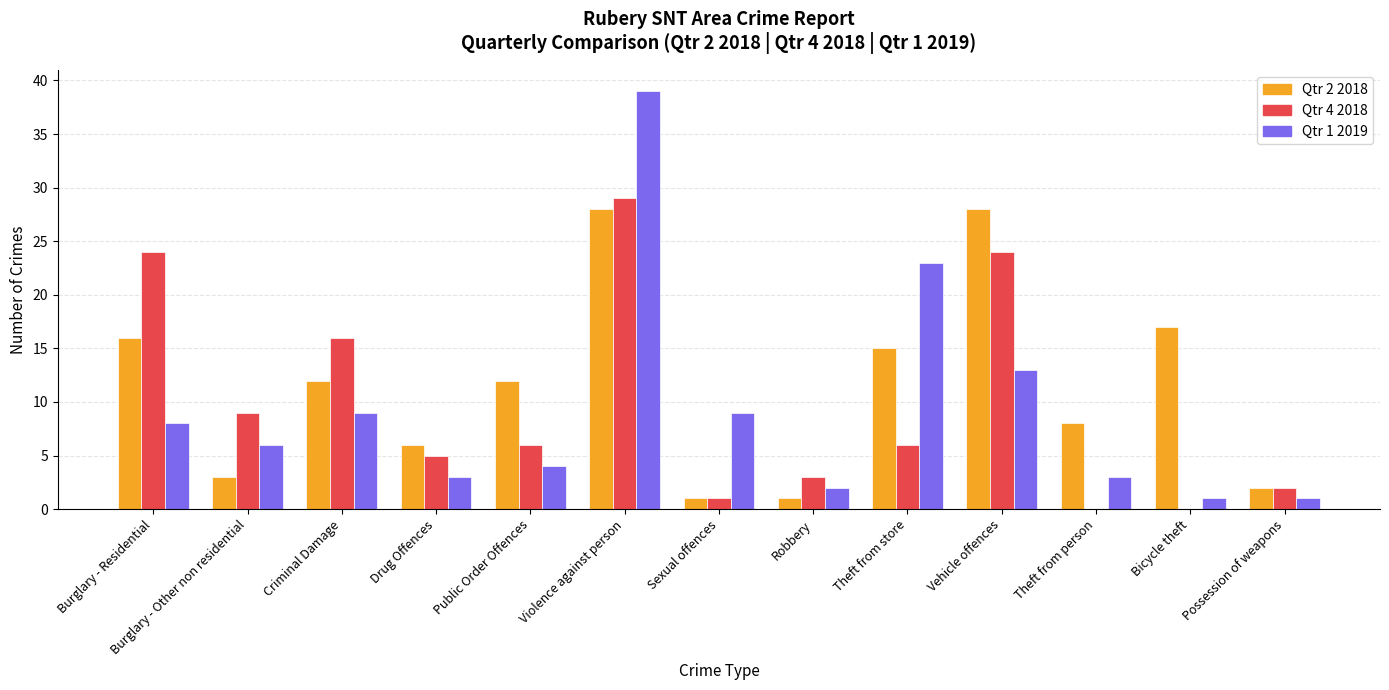

At which label is Qtr 1 2019 closest to 20?

Theft from store